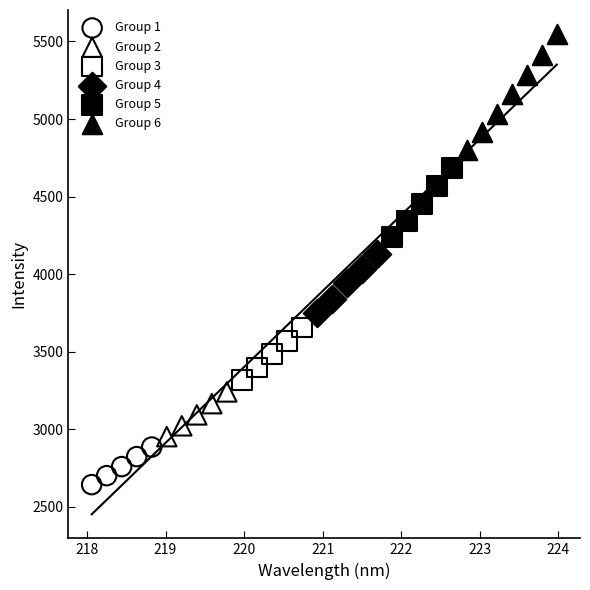

Which series has the widest spread of Y values?

Group 6